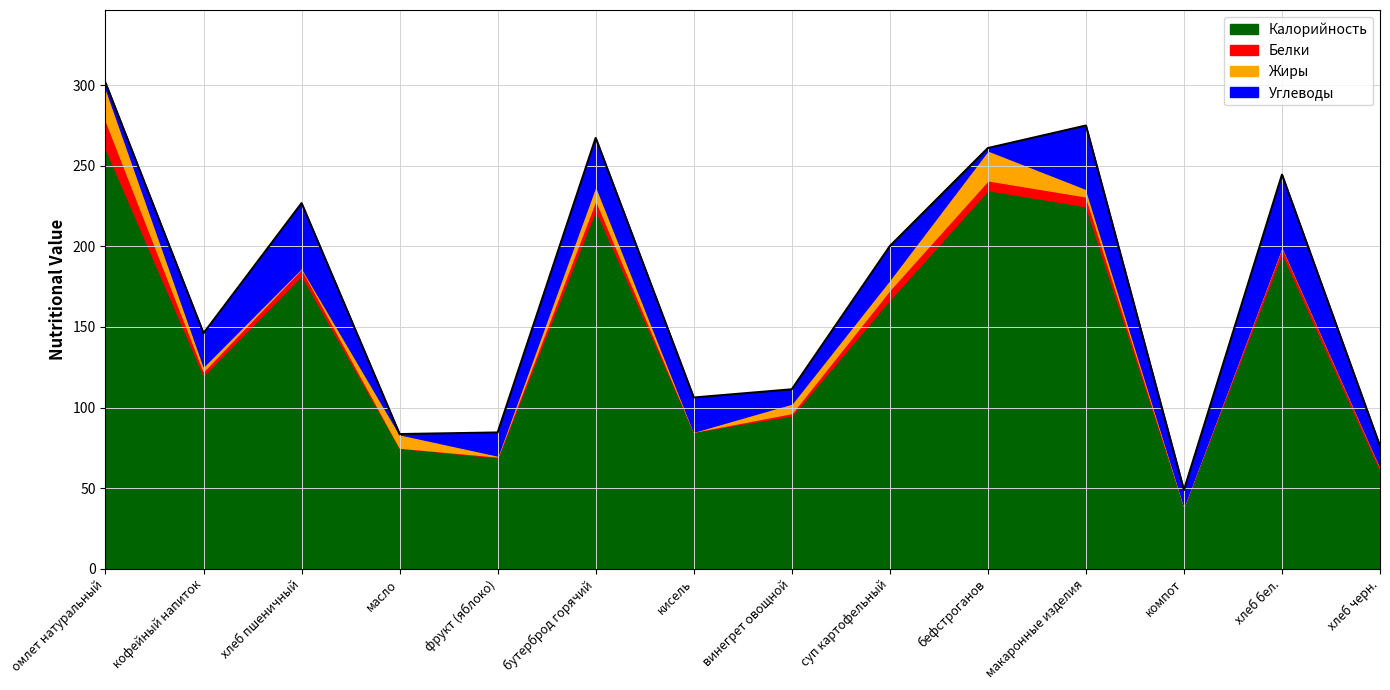

Between масло and макаронные изделия, which is larger?

макаронные изделия